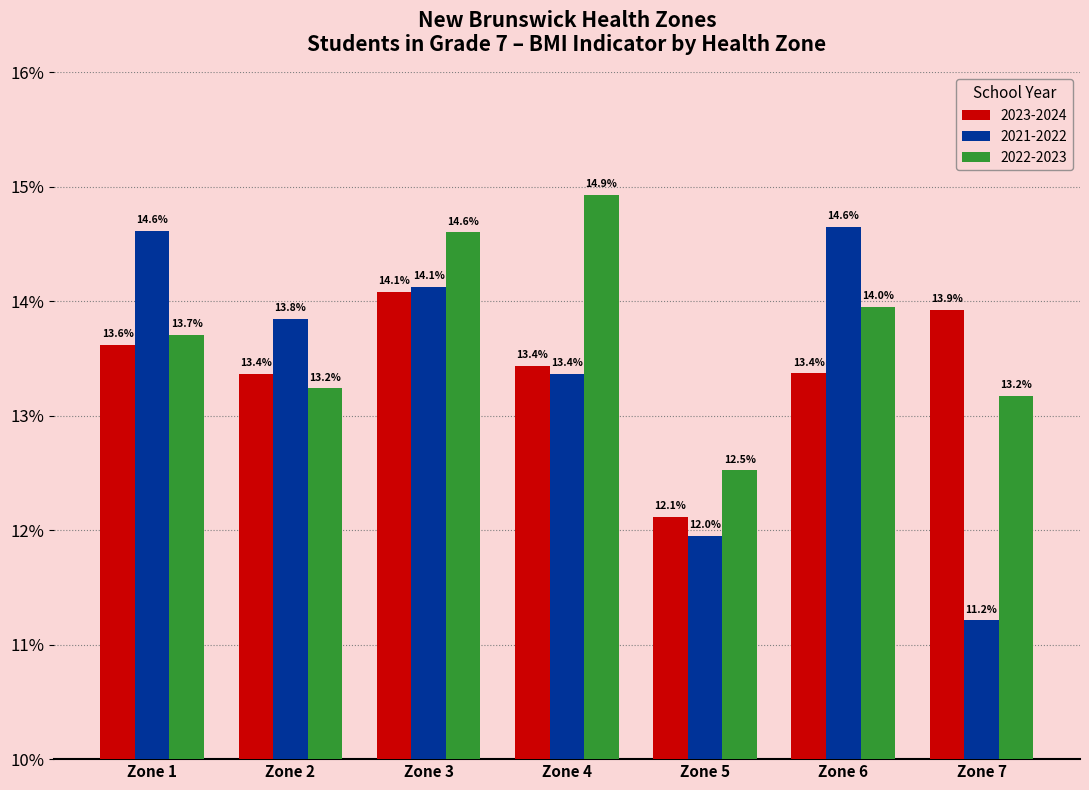

Rank the series by their maximum value, from highest to lowest.

2022-2023, 2021-2022, 2023-2024